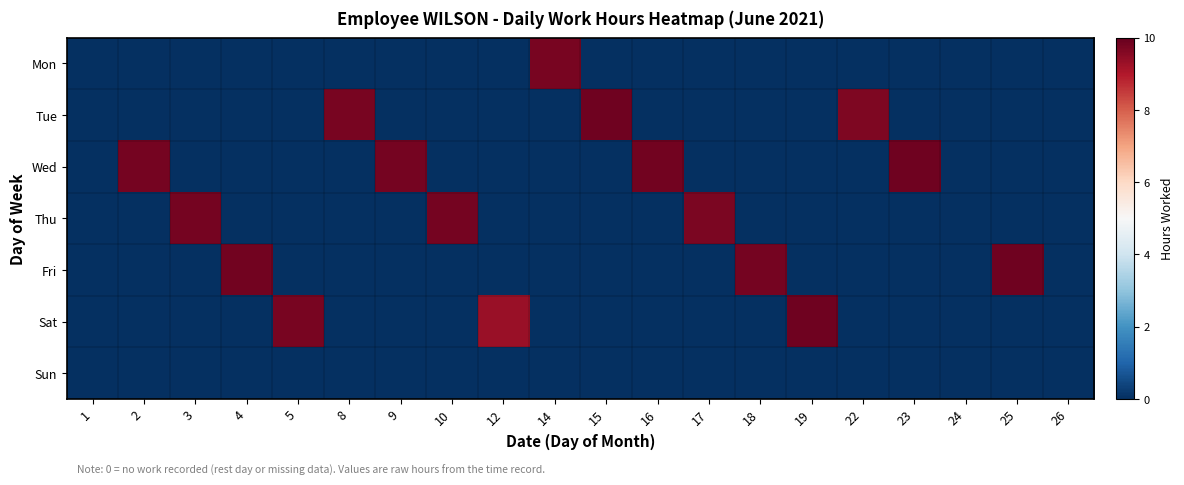

Reading right to left, extract all data points from this chart.

Mon: 26=0.0	25=0.0	24=0.0	23=0.0	22=0.0	19=0.0	18=0.0	17=0.0	16=0.0	15=0.0	14=9.7	12=0.0	10=0.0	9=0.0	8=0.0	5=0.0	4=0.0	3=0.0	2=0.0	1=0.0
Tue: 26=0.0	25=0.0	24=0.0	23=0.0	22=9.7	19=0.0	18=0.0	17=0.0	16=0.0	15=9.9	14=0.0	12=0.0	10=0.0	9=0.0	8=9.8	5=0.0	4=0.0	3=0.0	2=0.0	1=0.0
Wed: 26=0.0	25=0.0	24=0.0	23=9.9	22=0.0	19=0.0	18=0.0	17=0.0	16=9.8	15=0.0	14=0.0	12=0.0	10=0.0	9=9.8	8=0.0	5=0.0	4=0.0	3=0.0	2=9.8	1=0.0
Thu: 26=0.0	25=0.0	24=0.0	23=0.0	22=0.0	19=0.0	18=0.0	17=9.7	16=0.0	15=0.0	14=0.0	12=0.0	10=9.8	9=0.0	8=0.0	5=0.0	4=0.0	3=9.8	2=0.0	1=0.0
Fri: 26=0.0	25=9.9	24=0.0	23=0.0	22=0.0	19=0.0	18=9.8	17=0.0	16=0.0	15=0.0	14=0.0	12=0.0	10=0.0	9=0.0	8=0.0	5=0.0	4=9.8	3=0.0	2=0.0	1=0.0
Sat: 26=0.0	25=0.0	24=0.0	23=0.0	22=0.0	19=9.8	18=0.0	17=0.0	16=0.0	15=0.0	14=0.0	12=9.3	10=0.0	9=0.0	8=0.0	5=9.8	4=0.0	3=0.0	2=0.0	1=0.0
Sun: 26=0.0	25=0.0	24=0.0	23=0.0	22=0.0	19=0.0	18=0.0	17=0.0	16=0.0	15=0.0	14=0.0	12=0.0	10=0.0	9=0.0	8=0.0	5=0.0	4=0.0	3=0.0	2=0.0	1=0.0